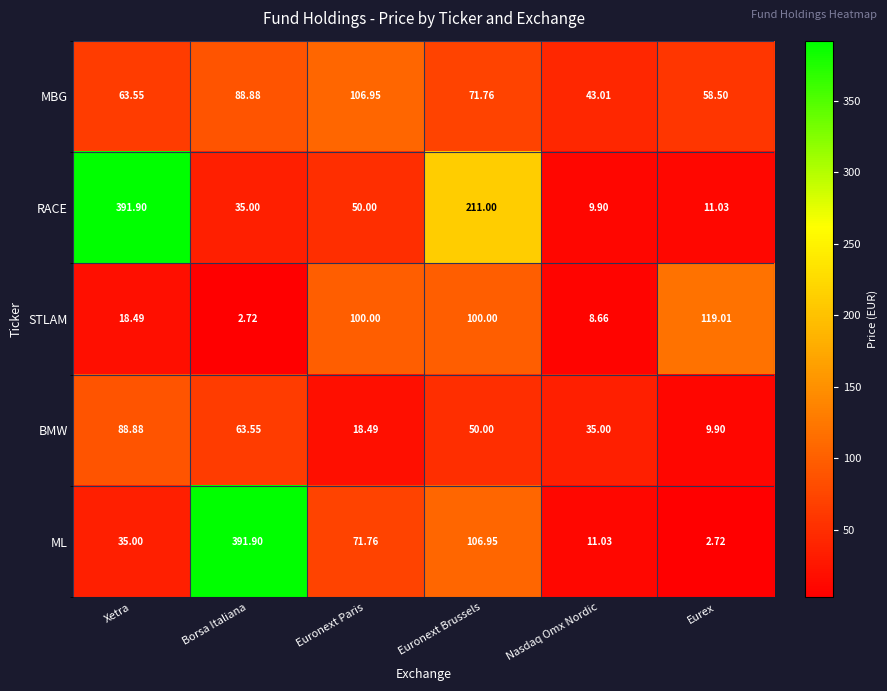

True or false: RACE has a value of 3.7 at Nasdaq Omx Nordic.

False